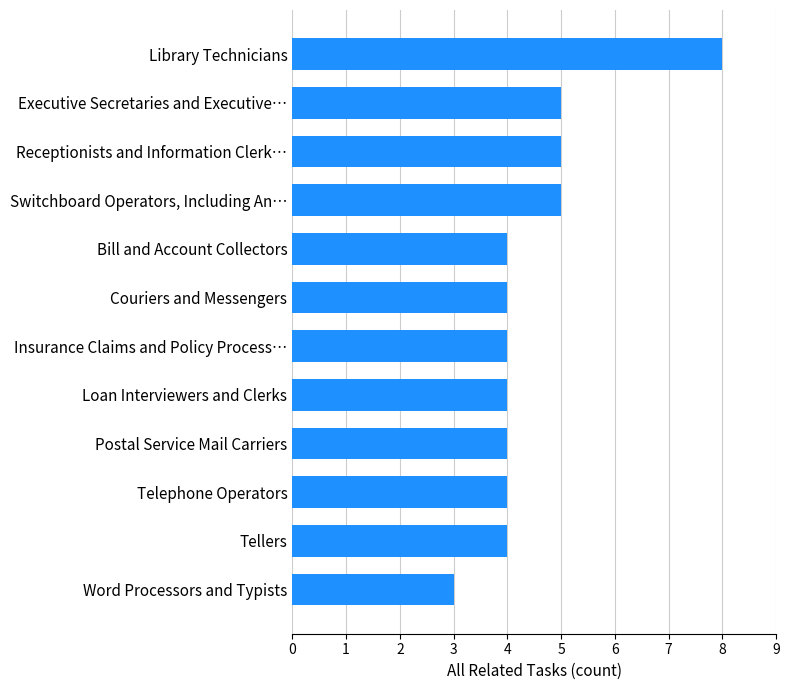

Reading bottom to top, list all the values displayed in this chart.

Word Processors and Typists=3	Tellers=4	Telephone Operators=4	Postal Service Mail Carriers=4	Loan Interviewers and Clerks=4	Insurance Claims and Policy Process…=4	Couriers and Messengers=4	Bill and Account Collectors=4	Switchboard Operators, Including An…=5	Receptionists and Information Clerk…=5	Executive Secretaries and Executive…=5	Library Technicians=8